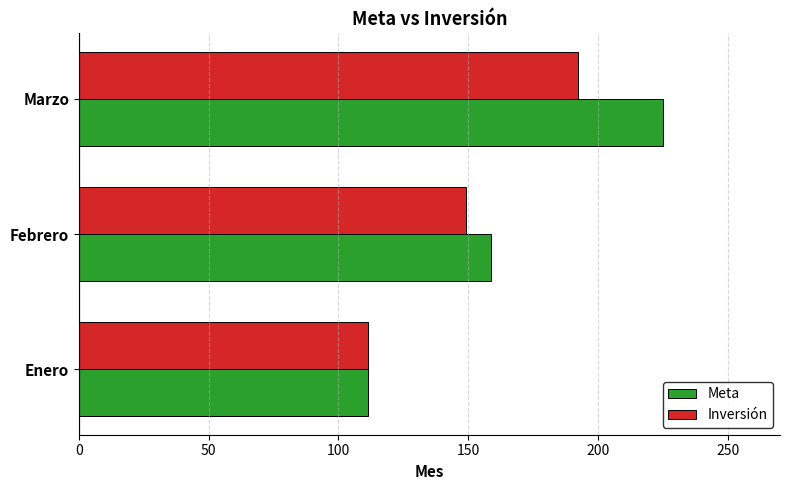

The value of Inversión at Marzo is 192.3. True or false?

True